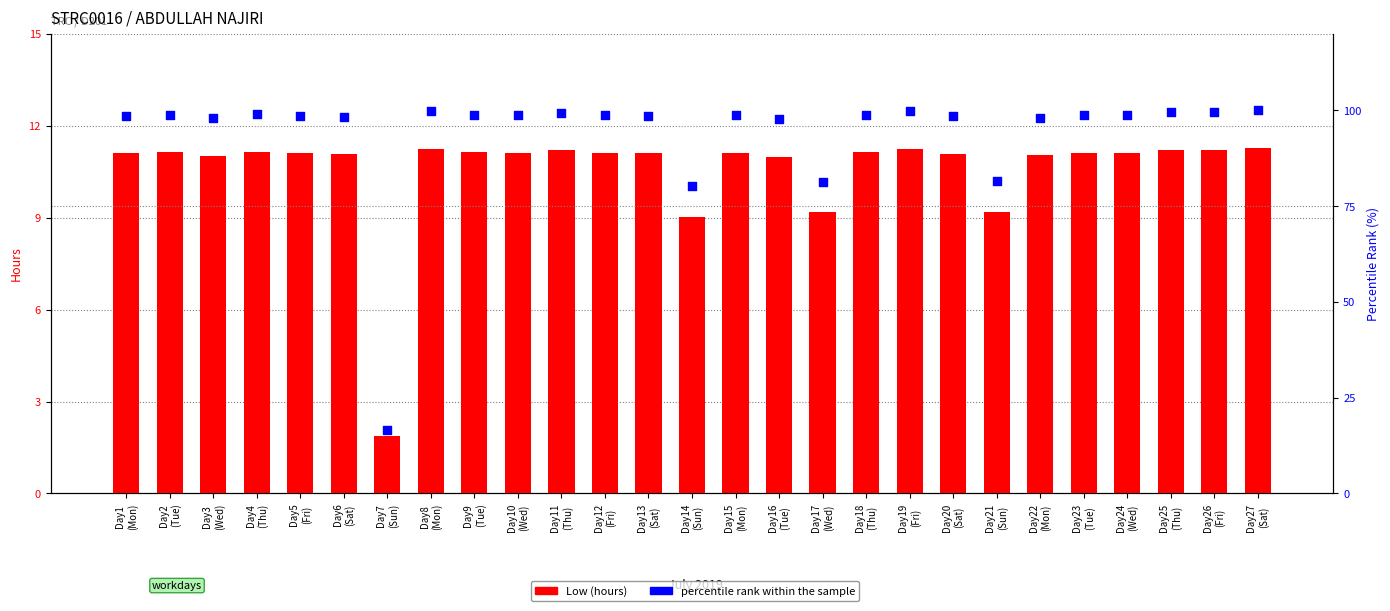

At how many categories does at least one series exceed 26?

26